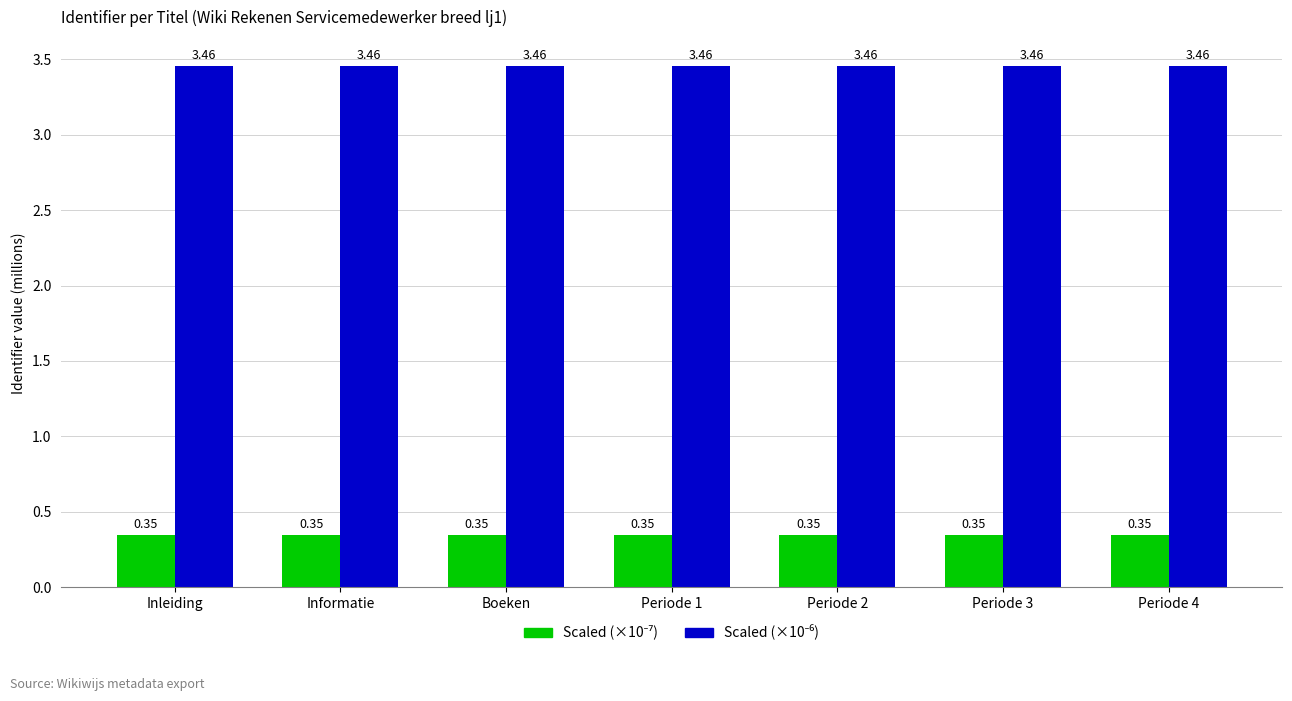

What is the spread (max minus min) of values at Periode 2?

3.1